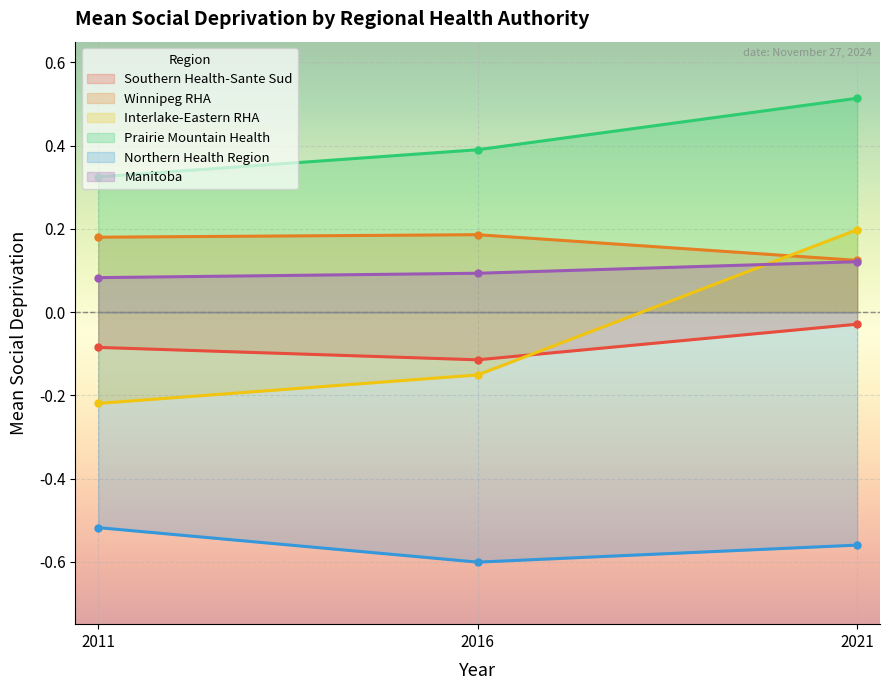

What is the value of the Manitoba point at the 2nd from the left?

0.1